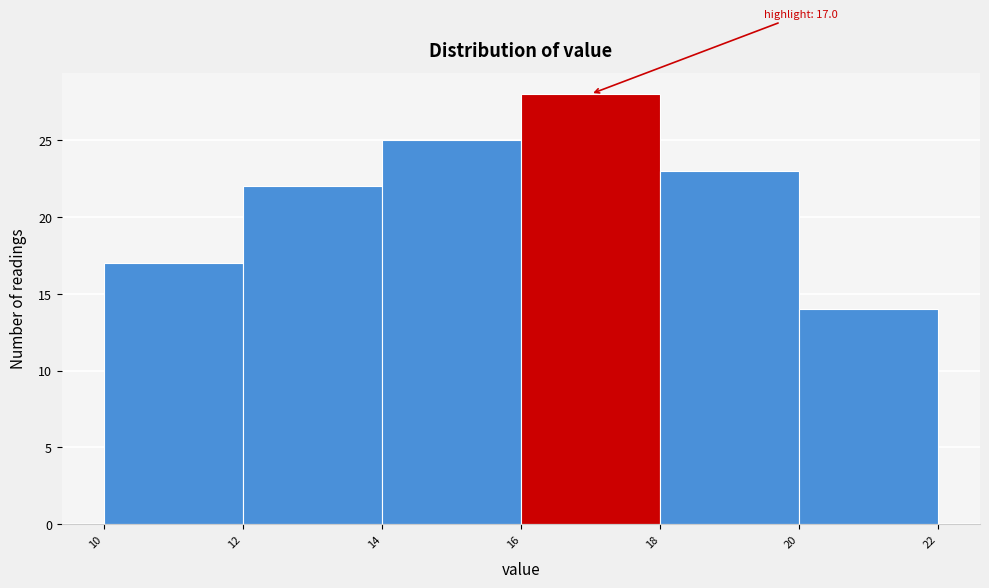

Reading left to right, extract all data points from this chart.

17	22	25	28	23	14